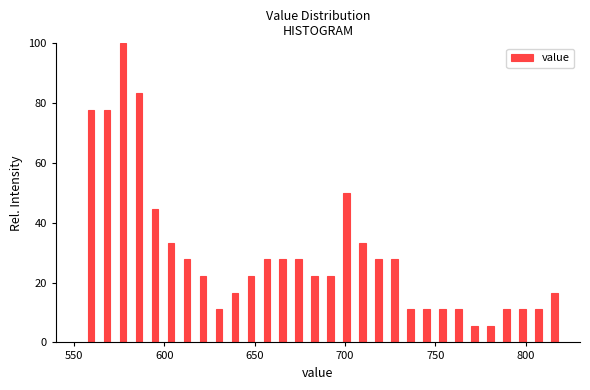

Around what value on the x-axis is the tallest bar? Give the approximate position of its centre, as read against the axis.

575